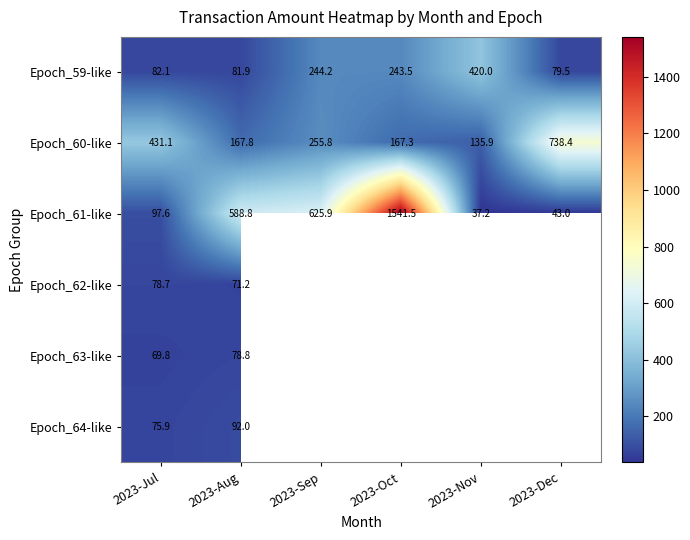

Is it true that Epoch_61-like equals 97.6 at 2023-Jul?

True